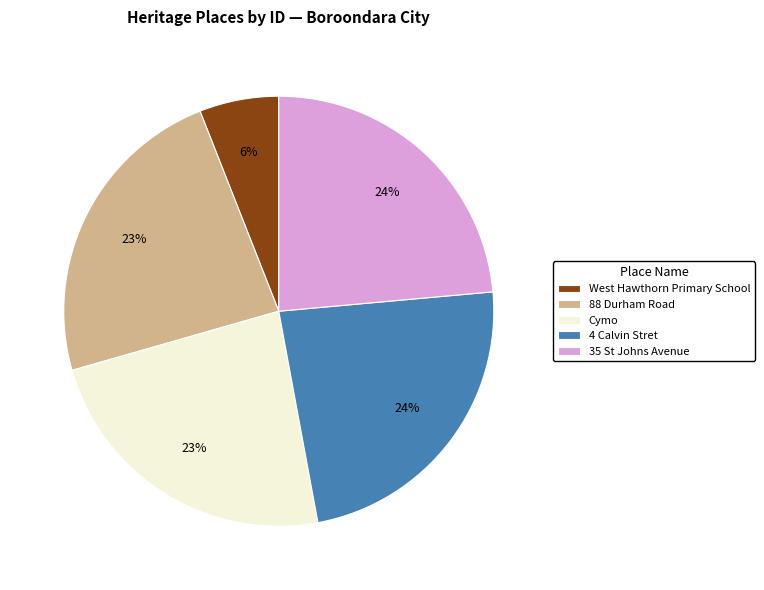

Approximately how many times larger is the value at 35 St Johns Avenue compared to 4 Calvin Stret?

1.0